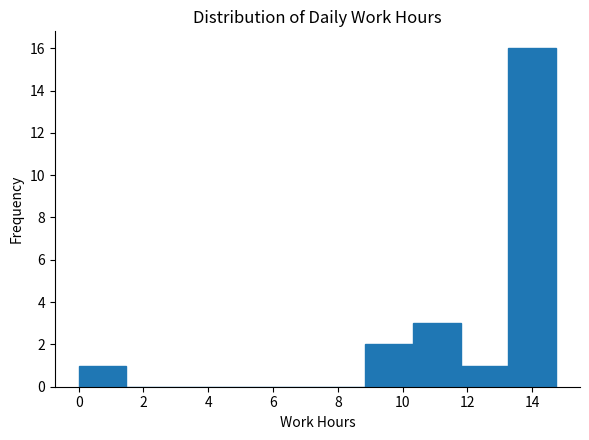

How tall is the bar that spans 11.8 to 13.2 on the x-axis? Neither the bar edges nor the heights are printed on the chart, so give them approximately, as read against the axes.

1